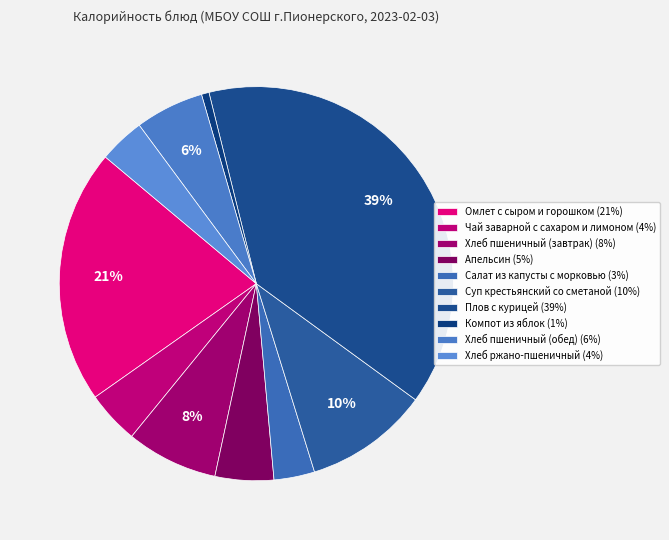

What percentage do Салат из капусты с морковью and Суп крестьянский со сметаной together represent?

13.5%